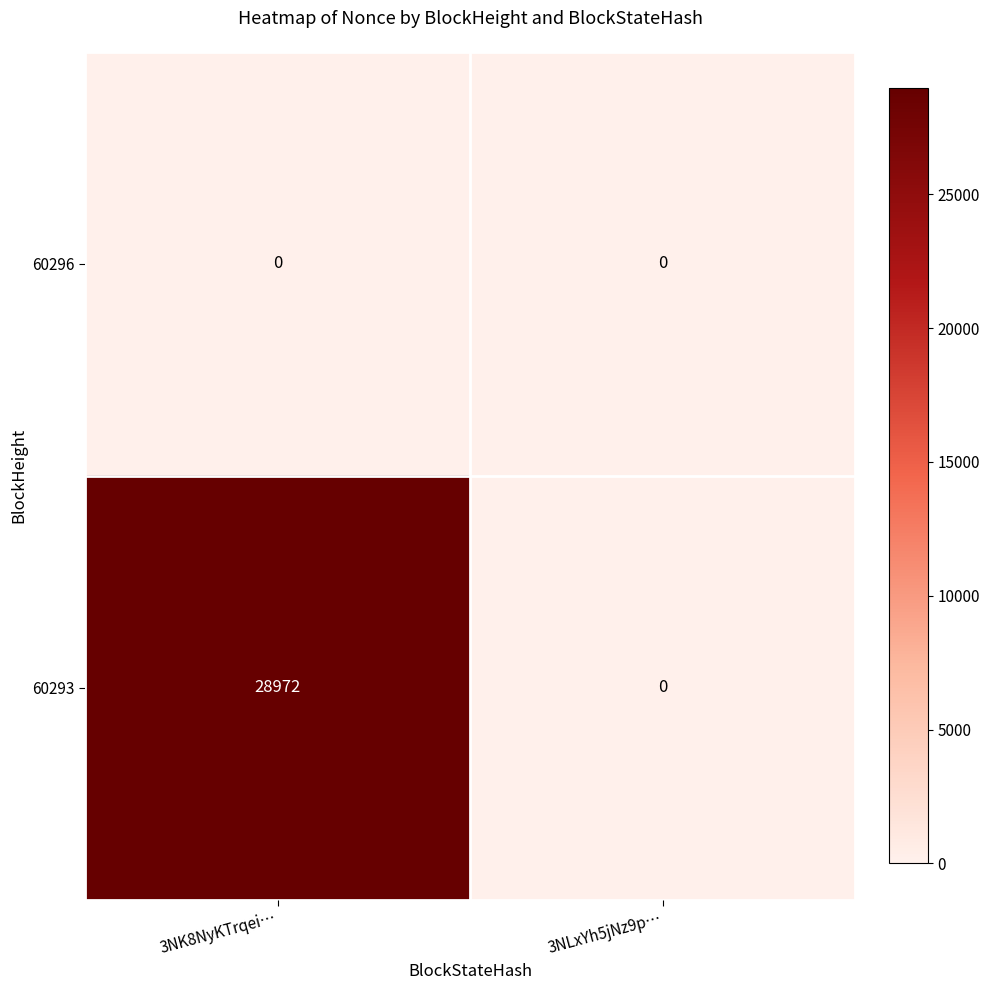

What is the average value of the 60293 series?

14486